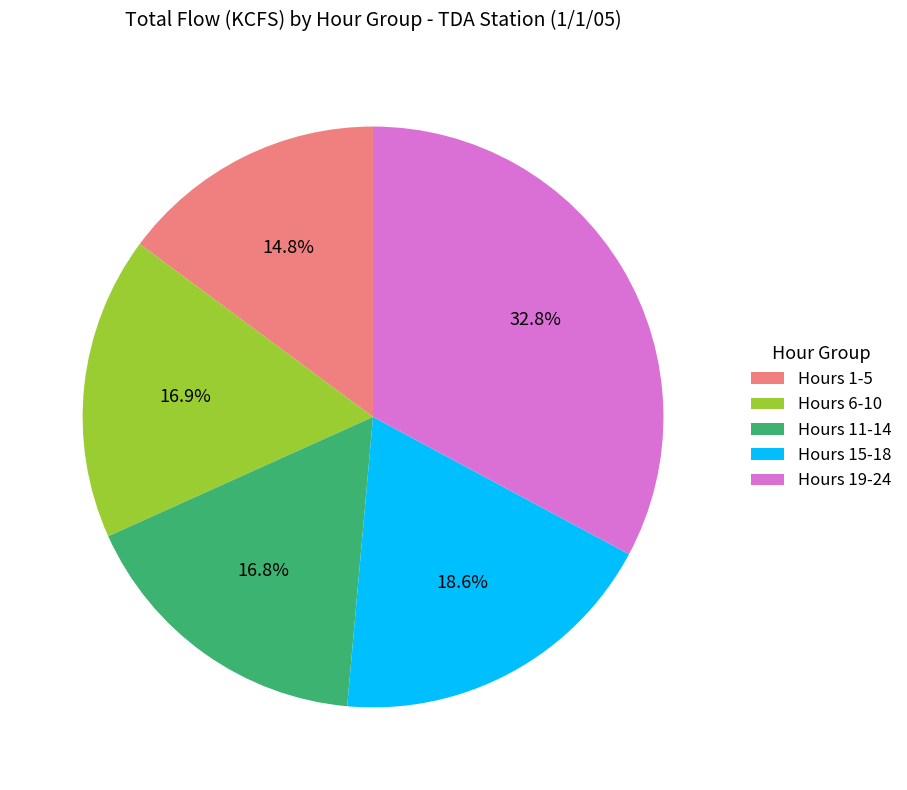

To the nearest percent, what is the average slice percentage?

20%